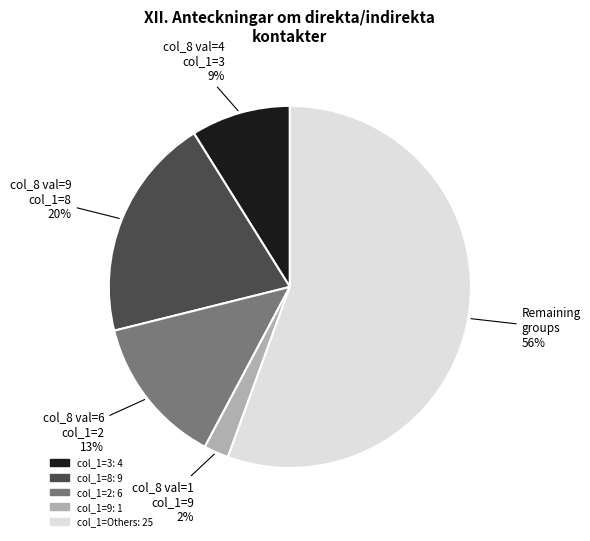

Is there a majority slice in this chart?

Yes